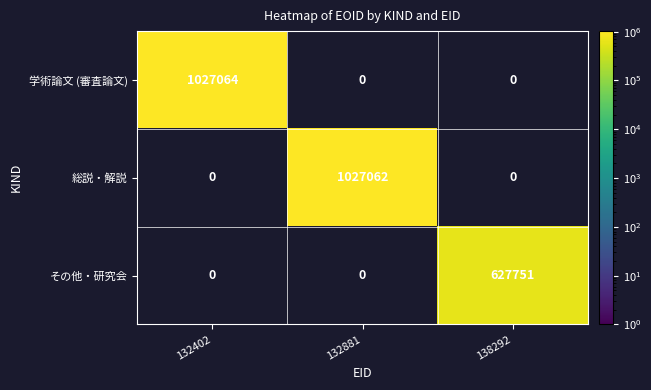

What is the total value across all series at 132402?

1027064